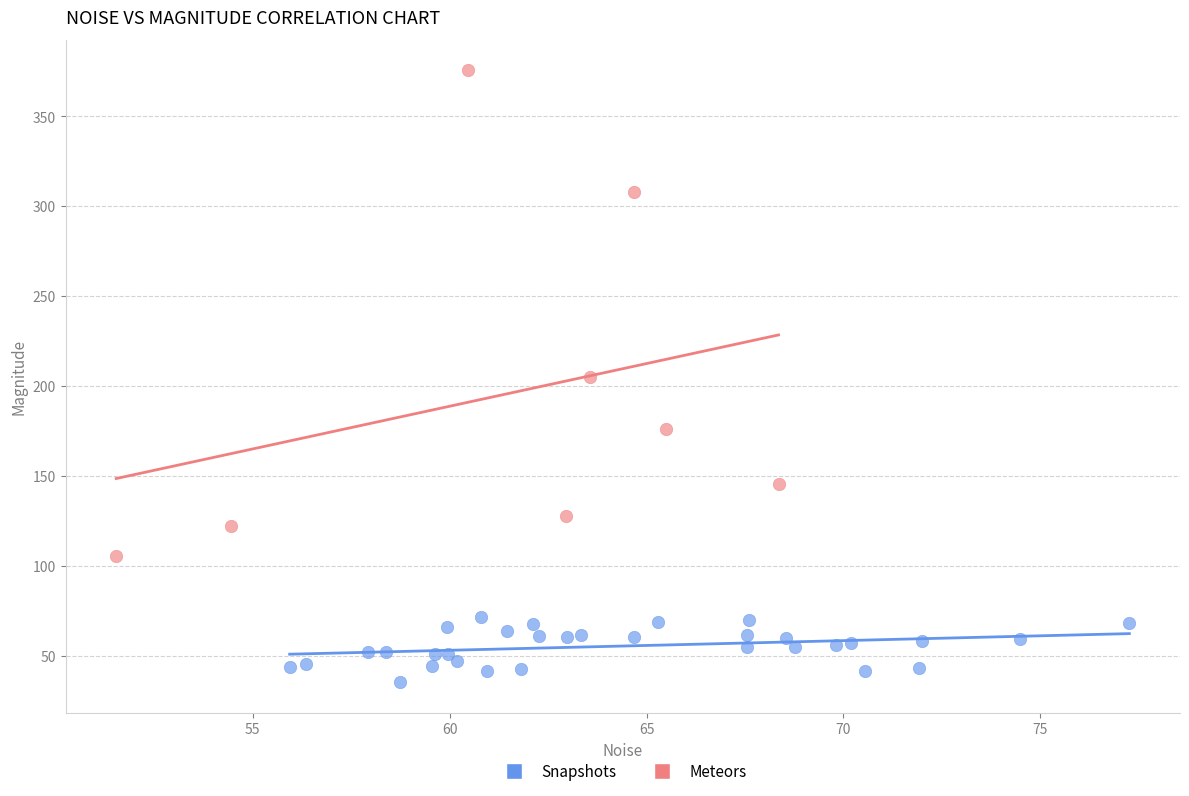

Which series has the widest spread of Y values?

Meteors